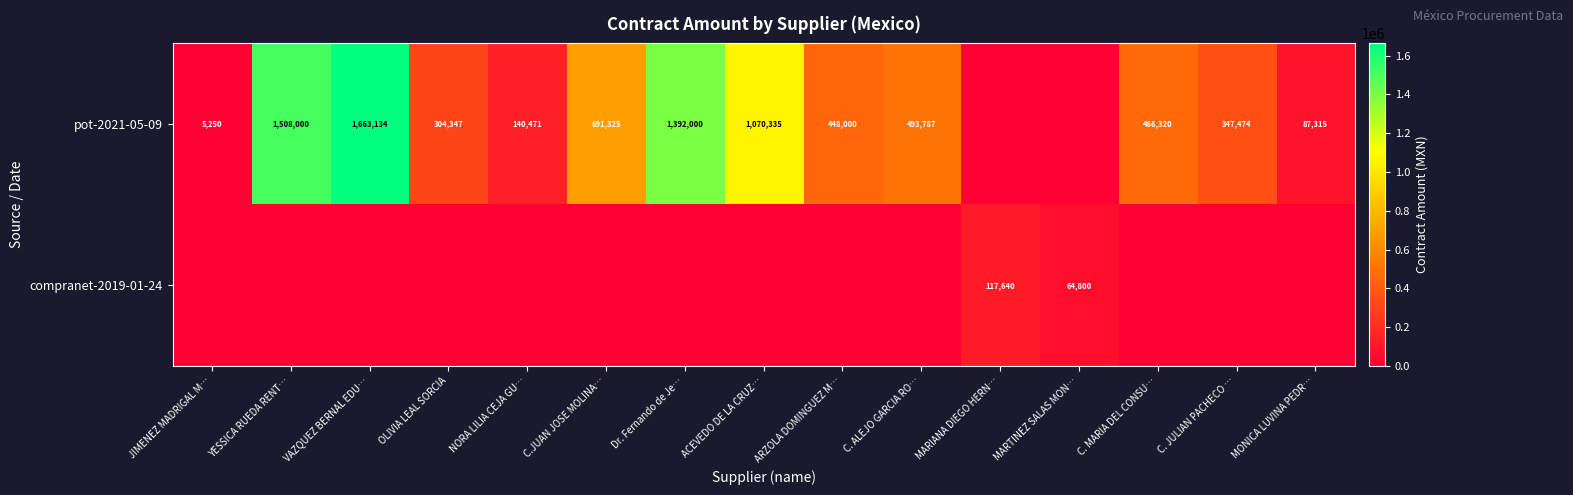

What is the sum of the pot-2021-05-09 values at VAZQUEZ BERNAL EDU… and Dr. Fernando de Je…?

3055134